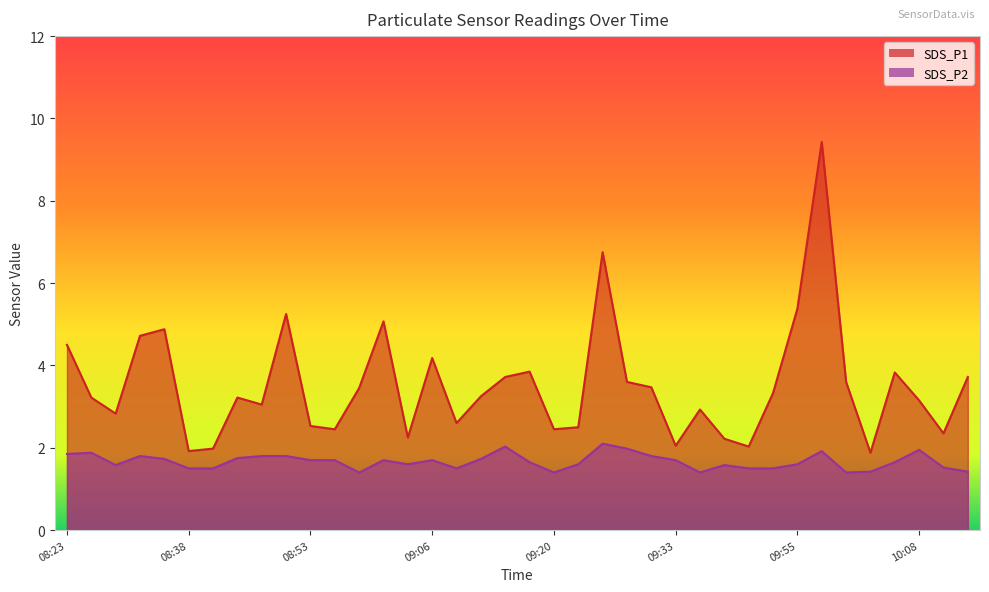

What is the minimum value for SDS_P2?

1.4